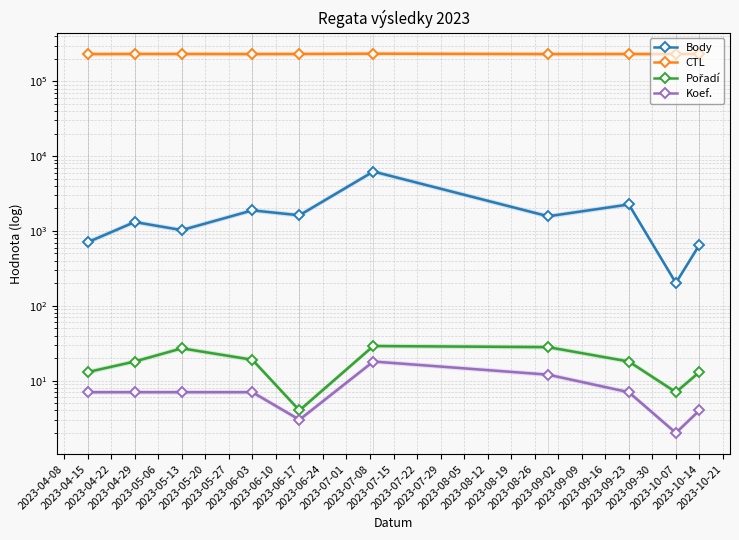

Which series has the largest range (max minus min)?

Body